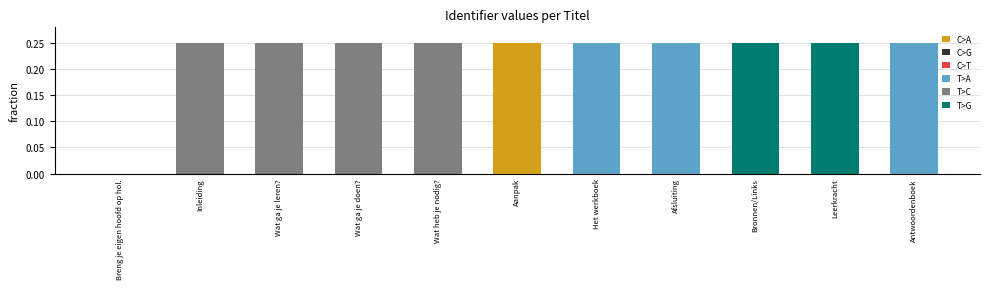

What is the sum of the values at Wat ga je doen? and Aanpak?

0.5